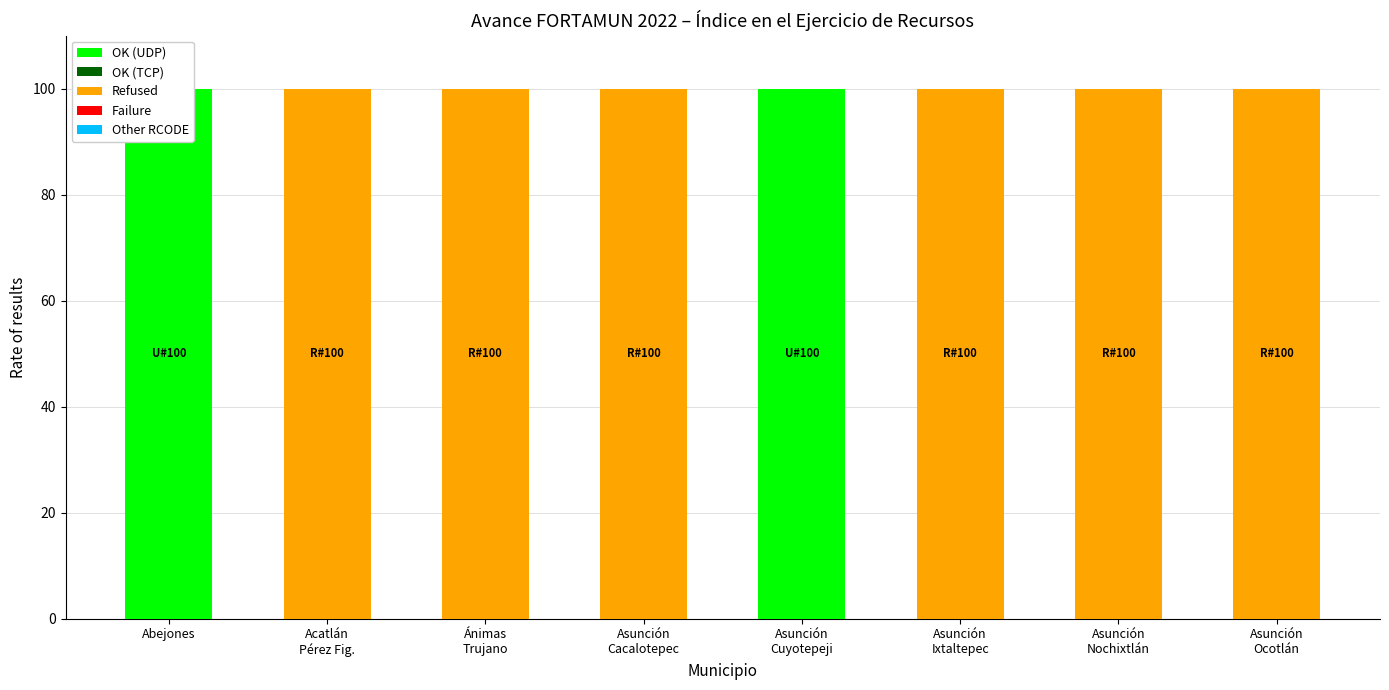

Reading right to left, what are all the values shown in this chart?

OK (UDP): 0	0	0	100	0	0	0	100
OK (TCP): 0	0	0	0	0	0	0	0
Refused: 100	100	100	0	100	100	100	0
Failure: 0	0	0	0	0	0	0	0
Other RCODE: 0	0	0	0	0	0	0	0